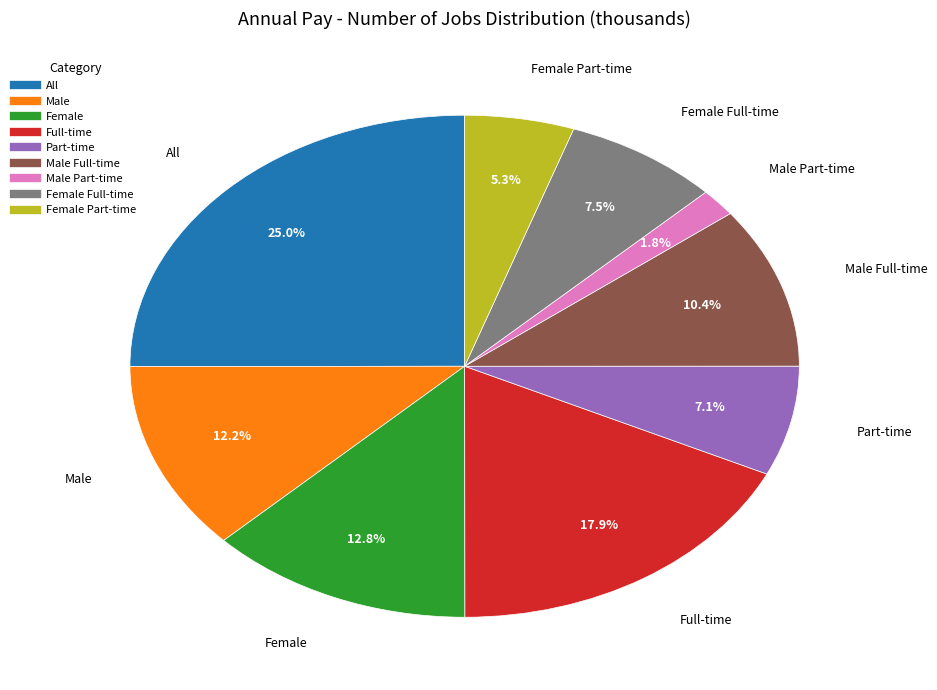

Count the number of slices in the pie.

9